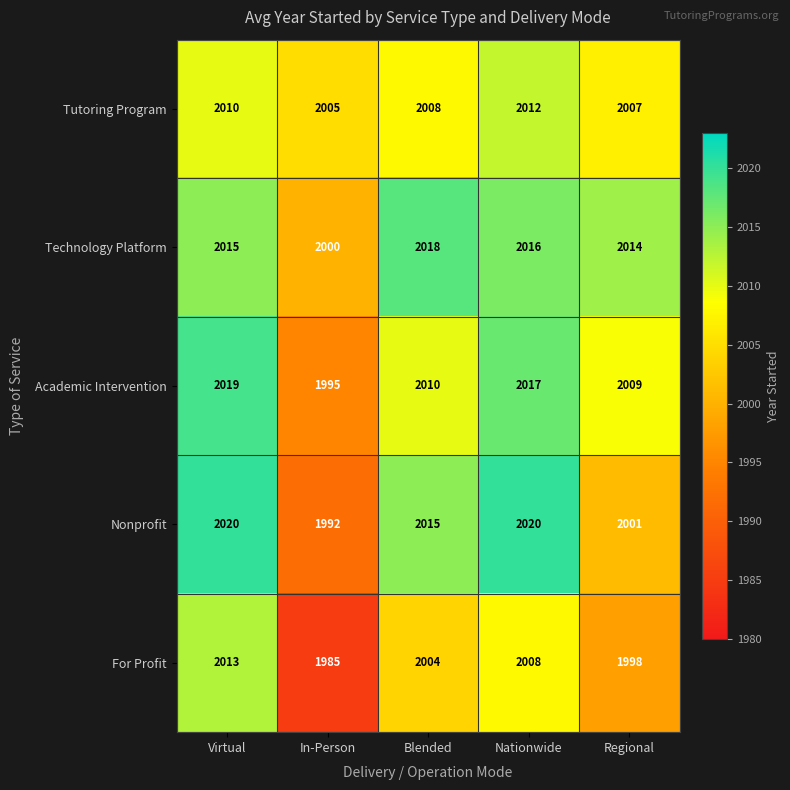

Rank the series by their maximum value, from lowest to highest.

Tutoring Program, For Profit, Technology Platform, Academic Intervention, Nonprofit